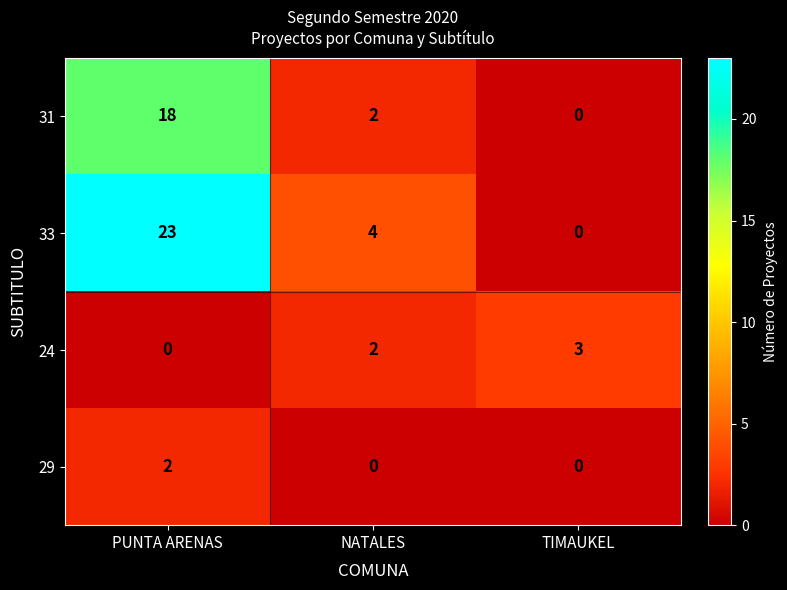

What is the spread (max minus min) of values at TIMAUKEL?

3